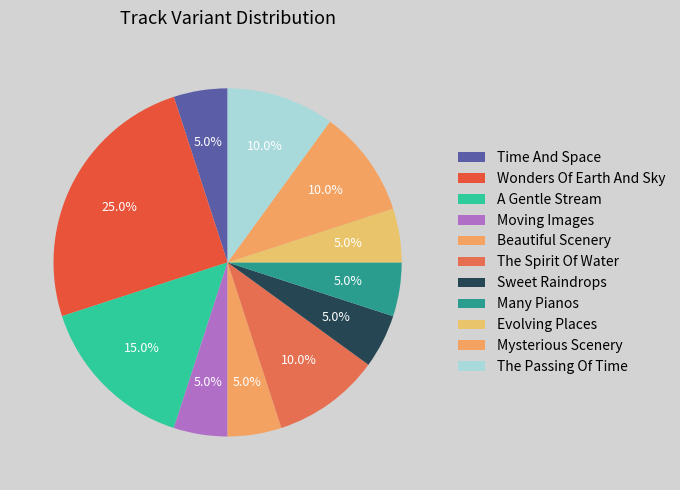

To the nearest percent, what portion does Sweet Raindrops represent?

5%